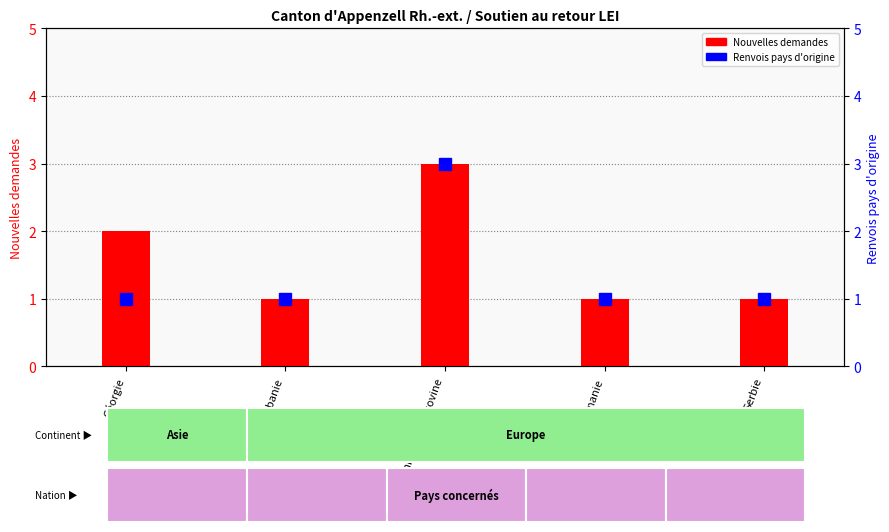

The value of Renvois pays d'origine at Albanie is 1. True or false?

True